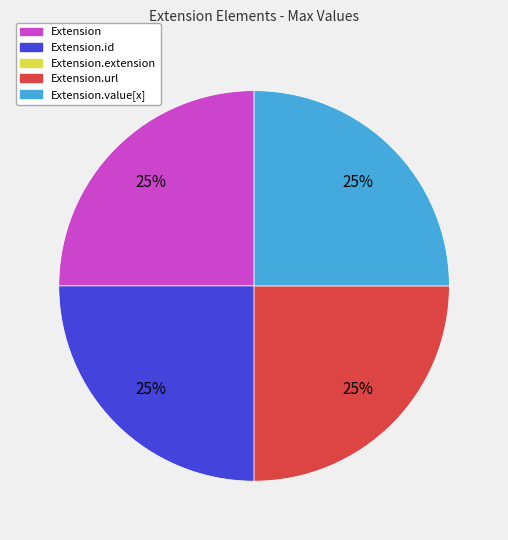

To the nearest percent, what is the average slice percentage?

25%